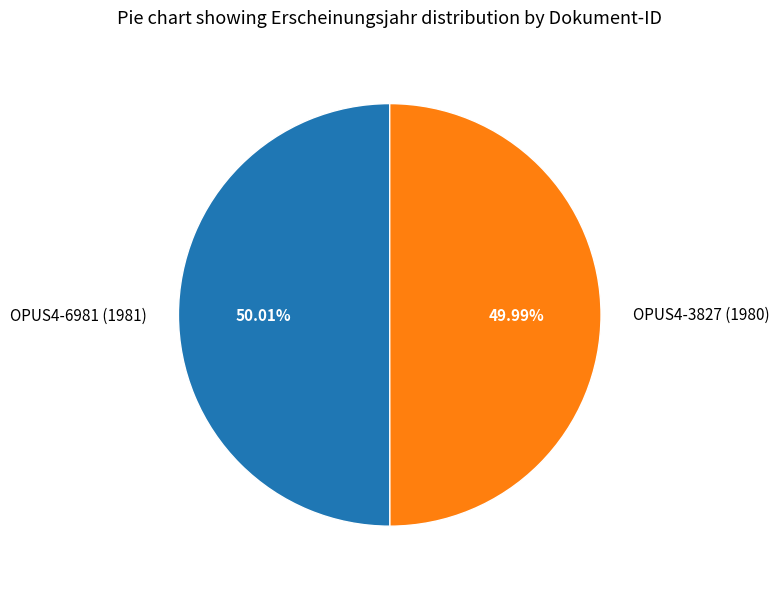

Approximately how many times larger is the value at OPUS4-3827 (1980) compared to OPUS4-6981 (1981)?

1.0